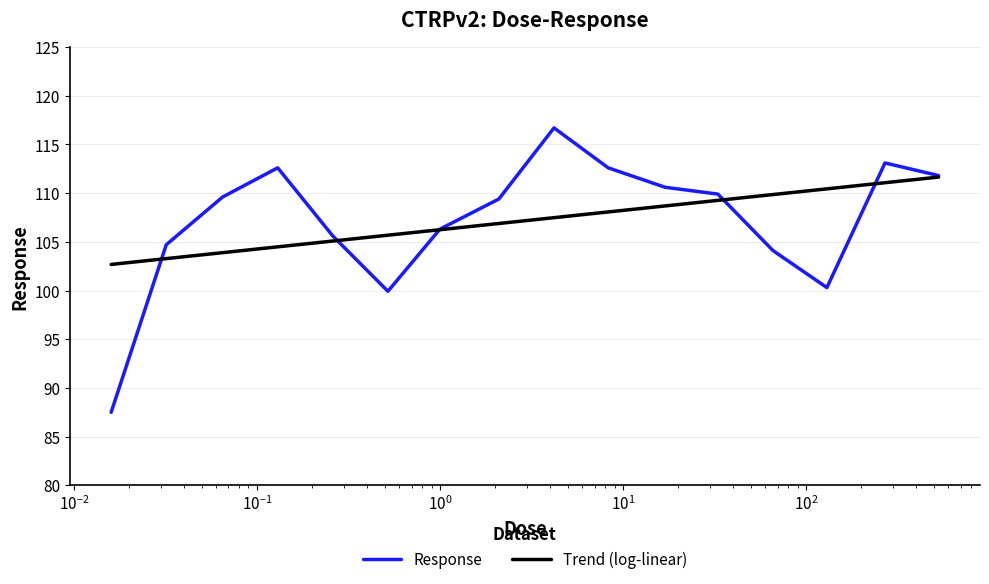

What is the maximum value for Response?

116.7